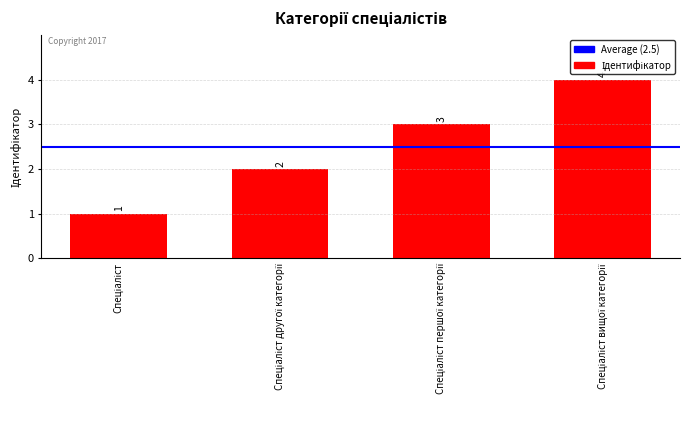

How many distinct data groups are displayed?

1